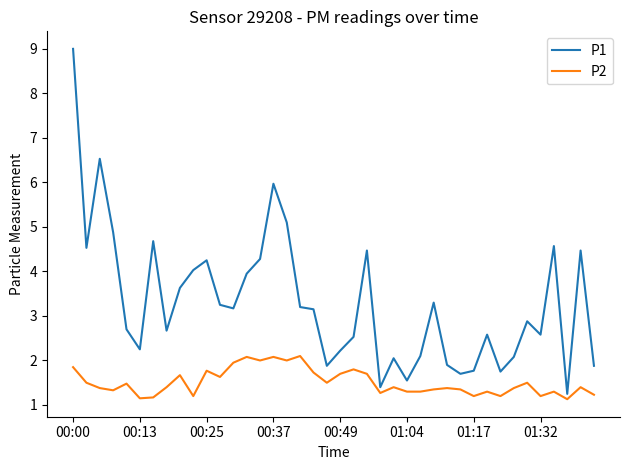

What is the average value of the P2 series?

1.5